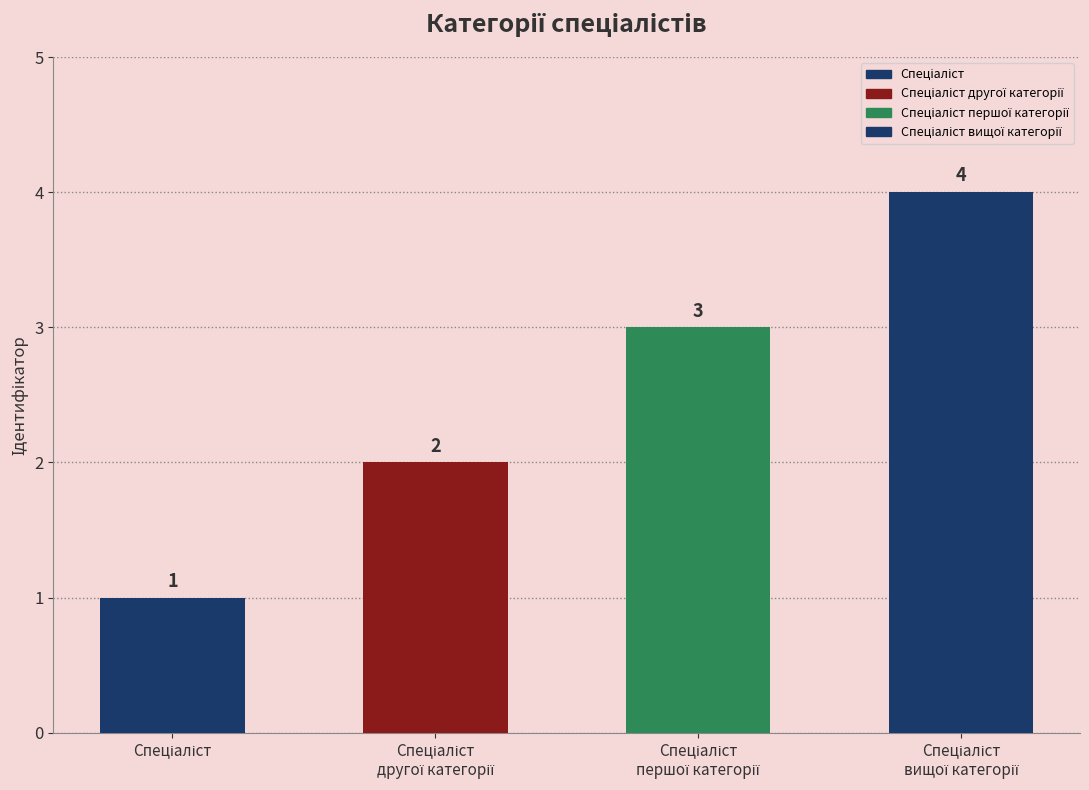

What is the ratio of the value at Спеціаліст першої категорії to the value at Спеціаліст вищої категорії?

0.8